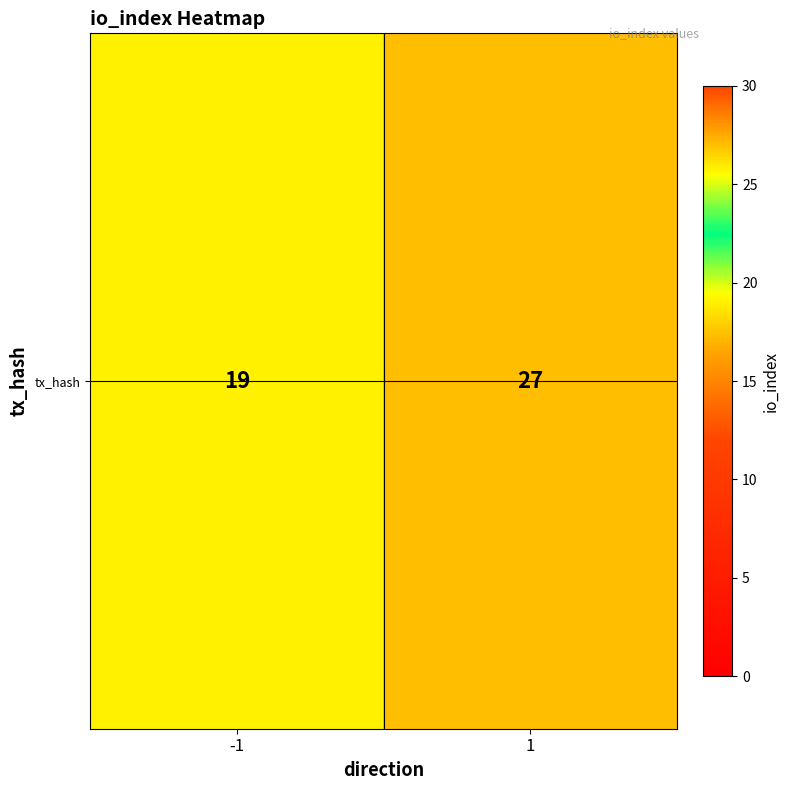

What is the ratio of the value at -1 to the value at 1?

0.7